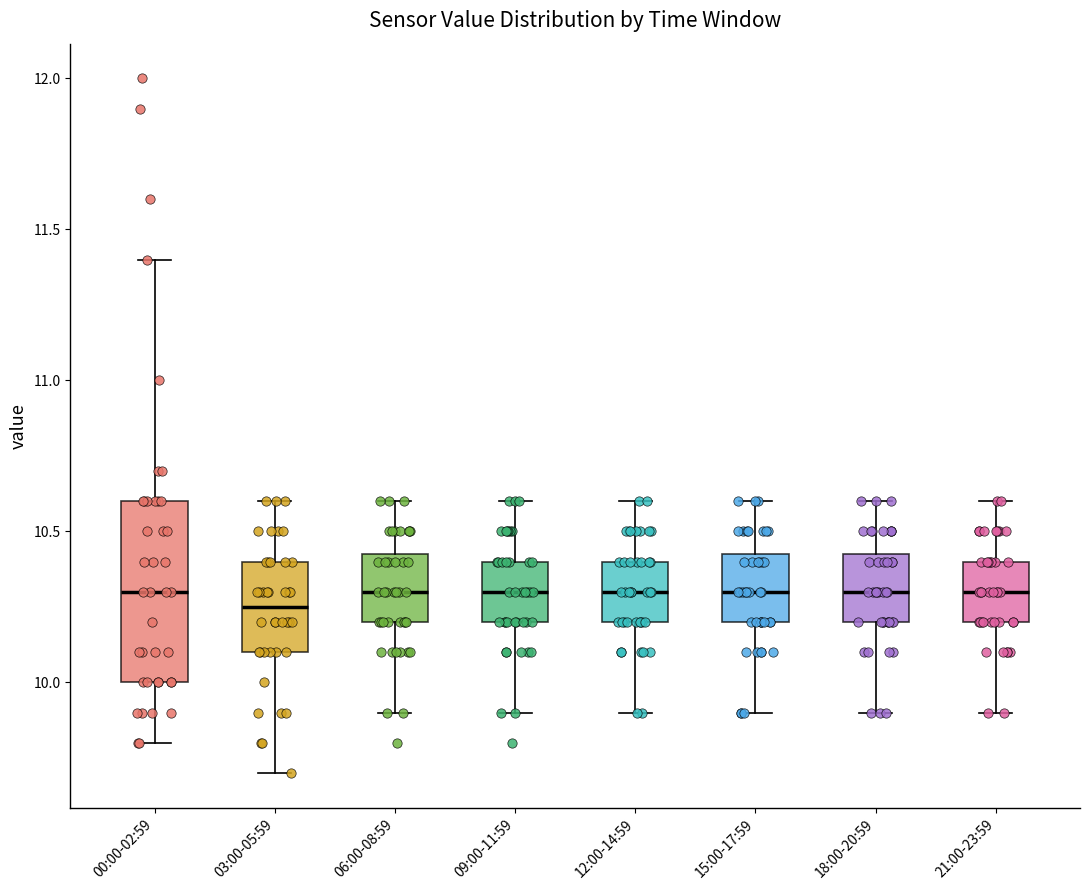

Comparing the boxes themselves (not the whiskers), which one is the tallest?

00:00-02:59